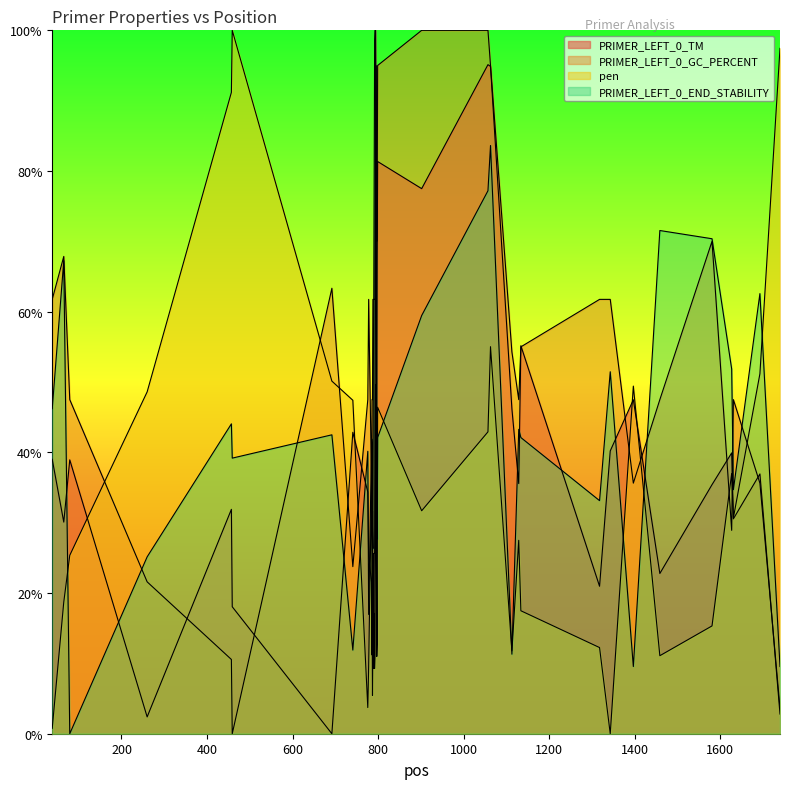

True or false: PRIMER_LEFT_0_GC_PERCENT has more than 0 points higher than both neighbors.

True